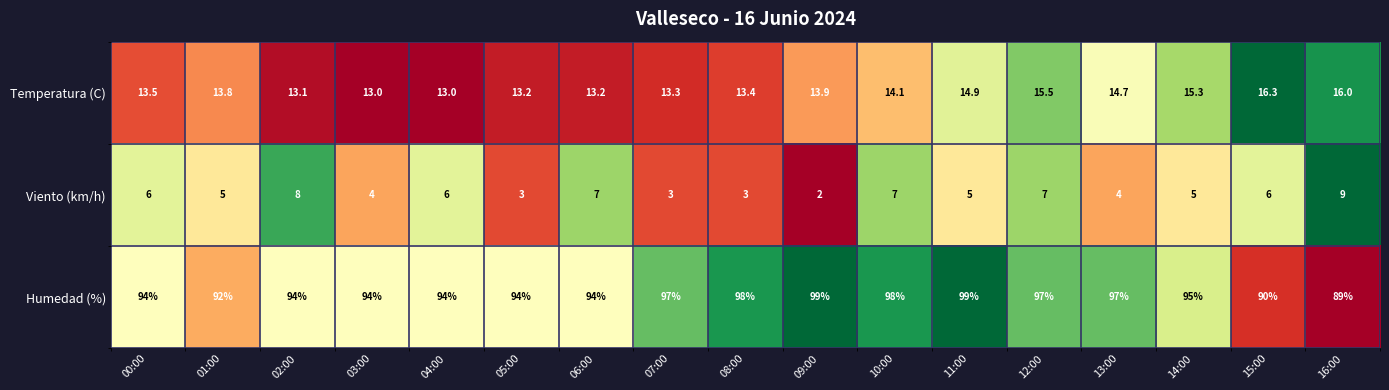

The Viento (km/h) series shows 7.0 at 12:00. True or false?

True